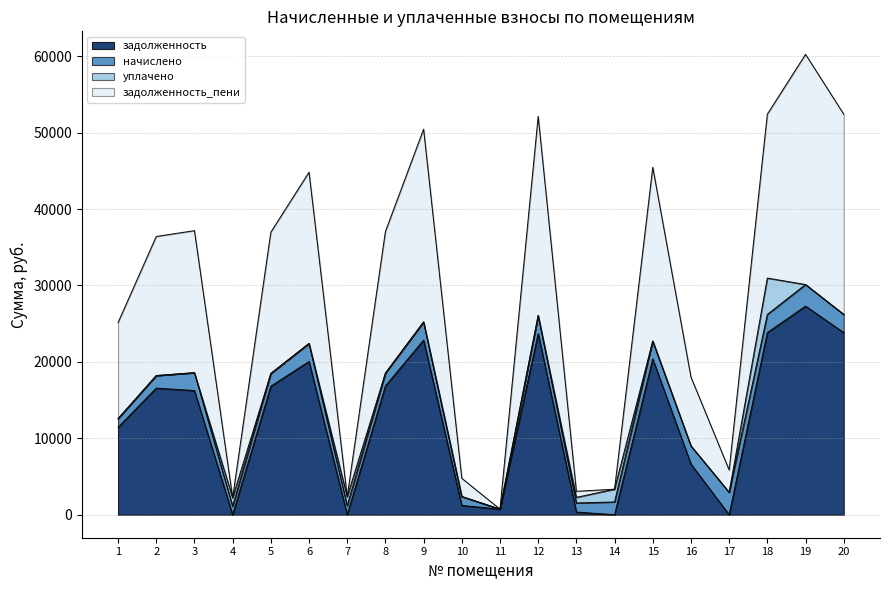

Read the задолженность value at 15.

20387.3